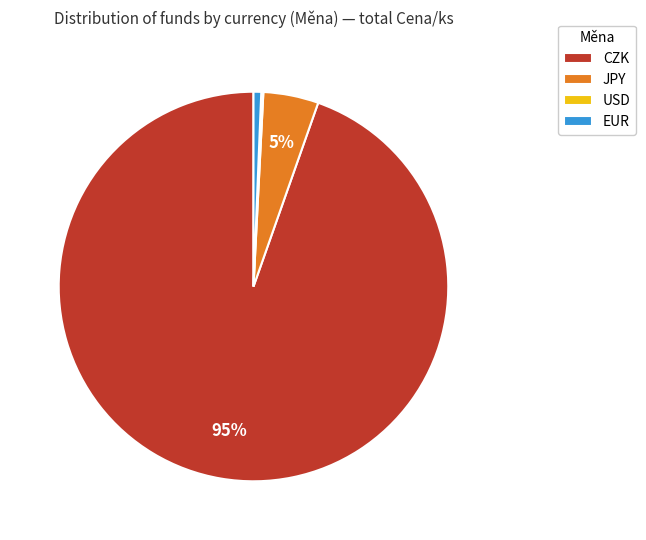

Combined, do EUR and JPY account for over 50%?

No